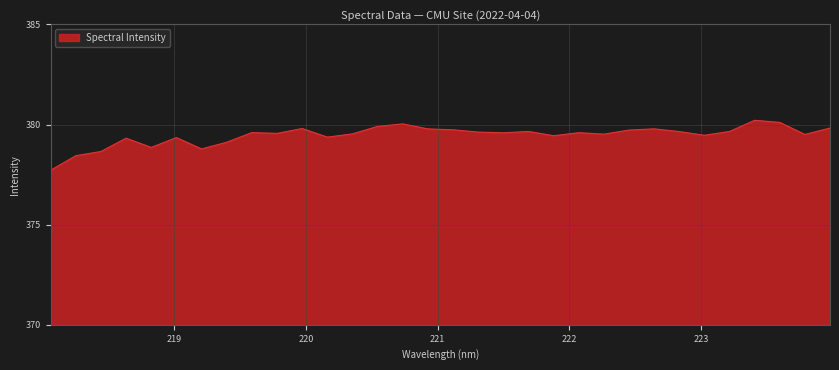

What is the difference between the maximum and minimum values?

2.5